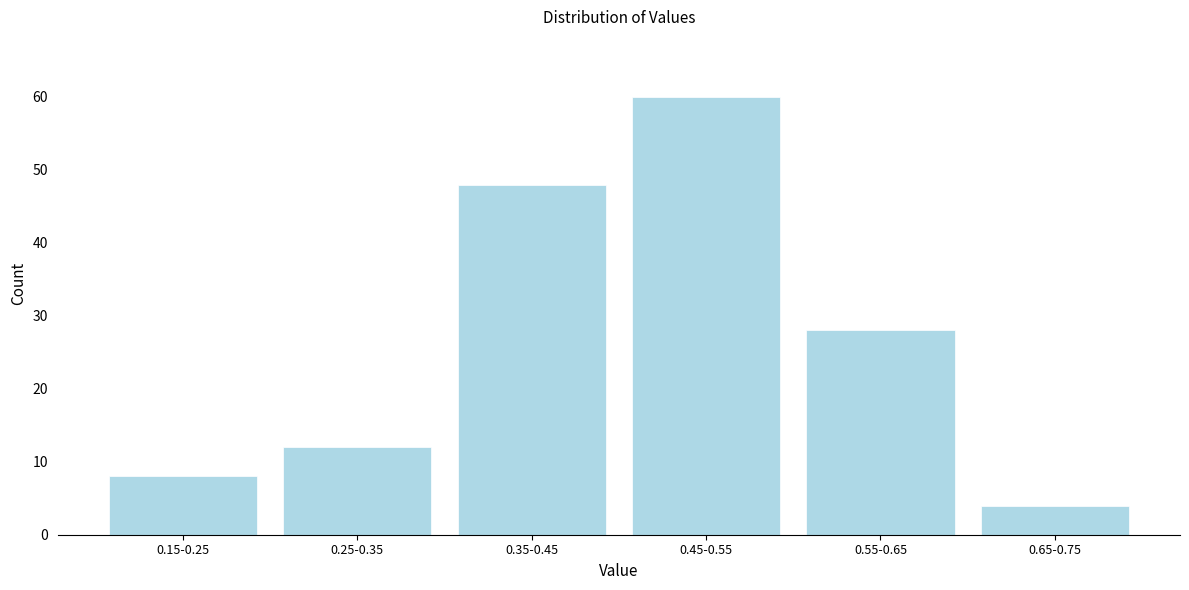

Reading left to right, list all the values displayed in this chart.

0.15-0.25=8	0.25-0.35=12	0.35-0.45=48	0.45-0.55=60	0.55-0.65=28	0.65-0.75=4